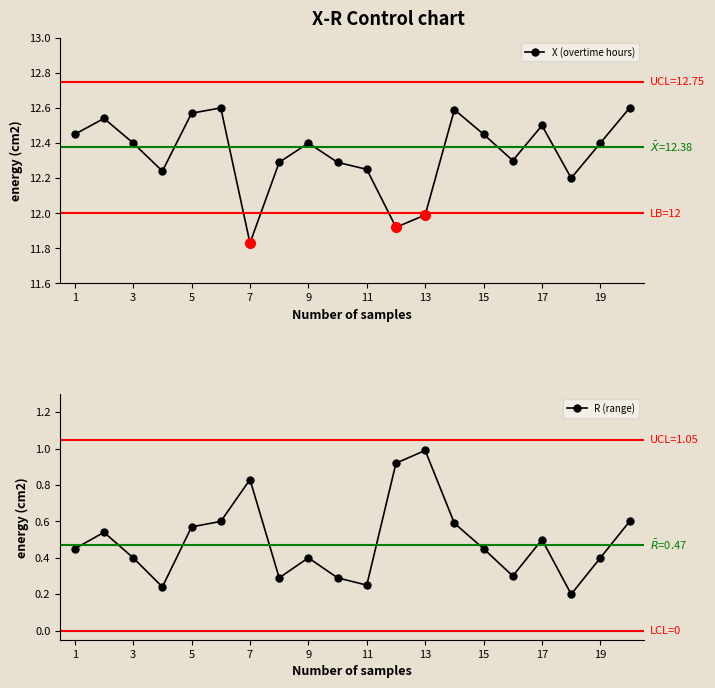

True or false: X (overtime hours) and R (range) cross at least once.

False